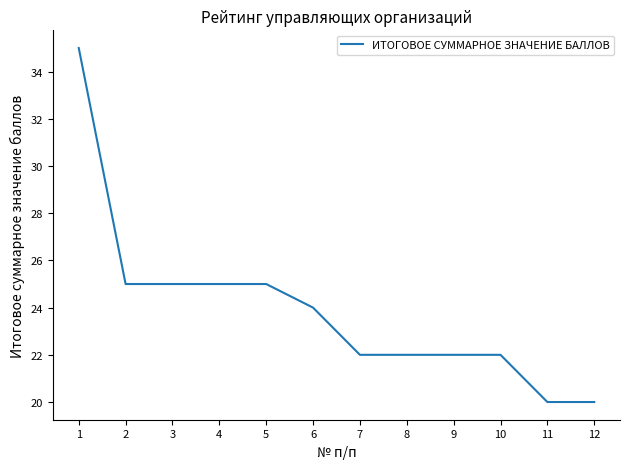

What is the maximum value shown in the chart?

35